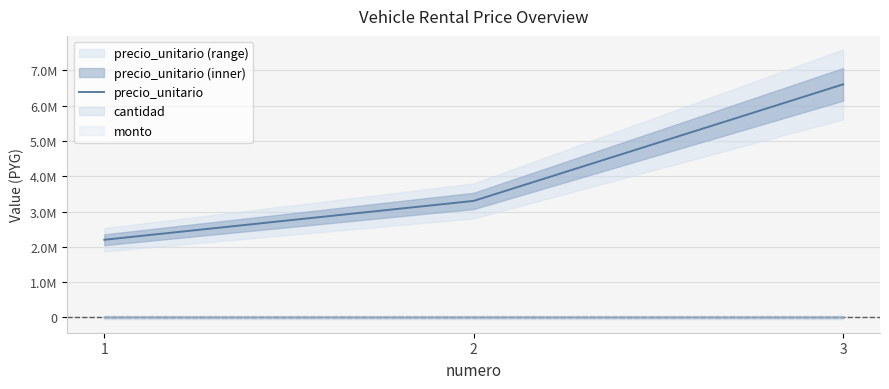

Does the chart display data point markers on the line(s)?

No